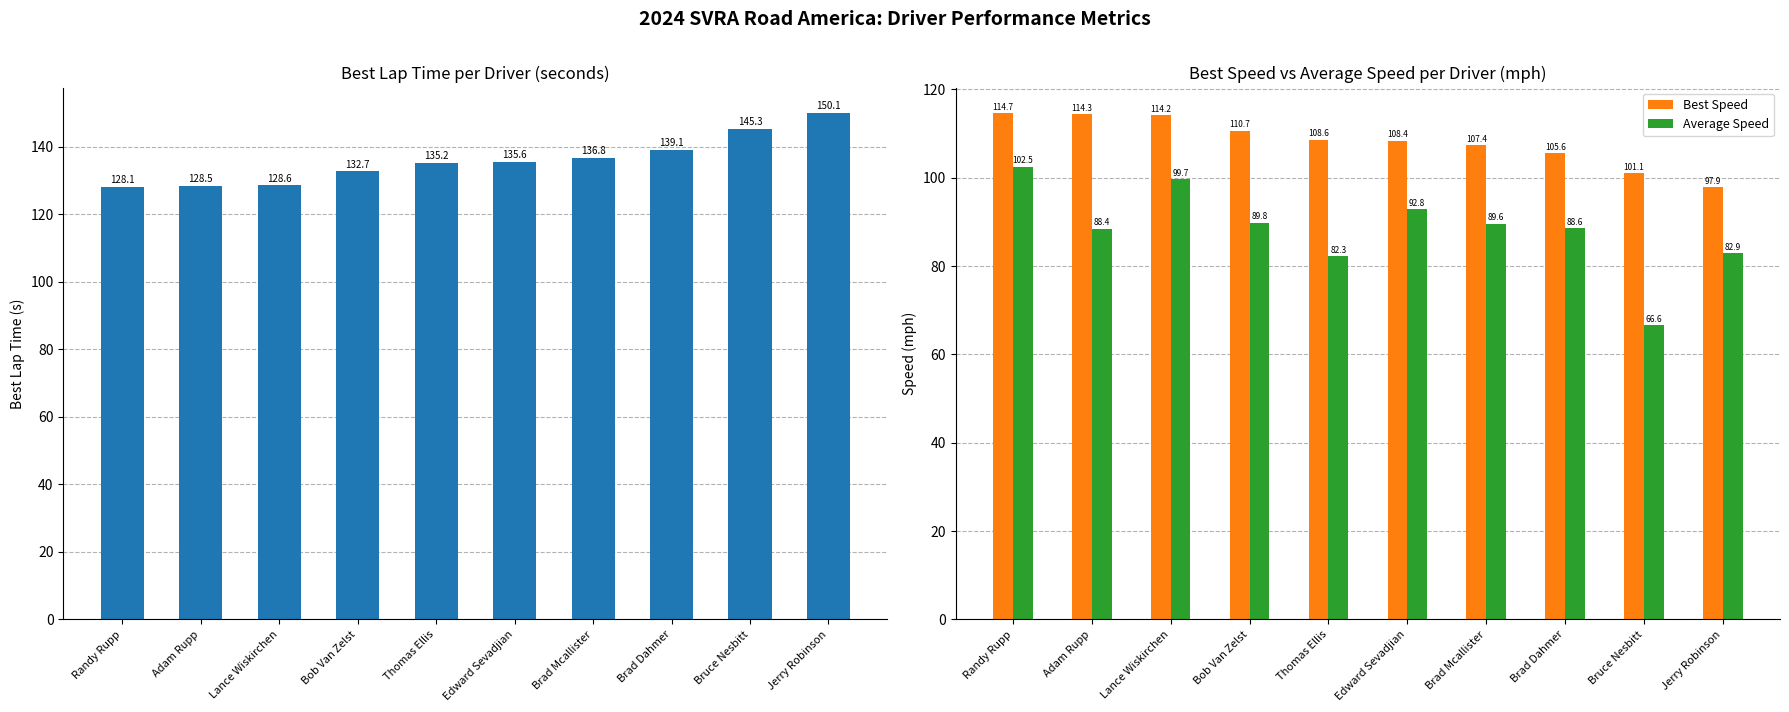

Reading right to left, extract all data points from this chart.

Best Lap time: Jerry Robinson=150.1	Bruce Nesbitt=145.3	Brad Dahmer=139.1	Brad Mcallister=136.8	Edward Sevadjian=135.6	Thomas Ellis=135.2	Bob Van Zelst=132.7	Lance Wiskirchen=128.6	Adam Rupp=128.5	Randy Rupp=128.1
Best Speed: Jerry Robinson=97.9	Bruce Nesbitt=101.1	Brad Dahmer=105.6	Brad Mcallister=107.4	Edward Sevadjian=108.4	Thomas Ellis=108.6	Bob Van Zelst=110.7	Lance Wiskirchen=114.2	Adam Rupp=114.3	Randy Rupp=114.7
Average Speed: Jerry Robinson=82.9	Bruce Nesbitt=66.6	Brad Dahmer=88.6	Brad Mcallister=89.6	Edward Sevadjian=92.8	Thomas Ellis=82.3	Bob Van Zelst=89.8	Lance Wiskirchen=99.7	Adam Rupp=88.4	Randy Rupp=102.5